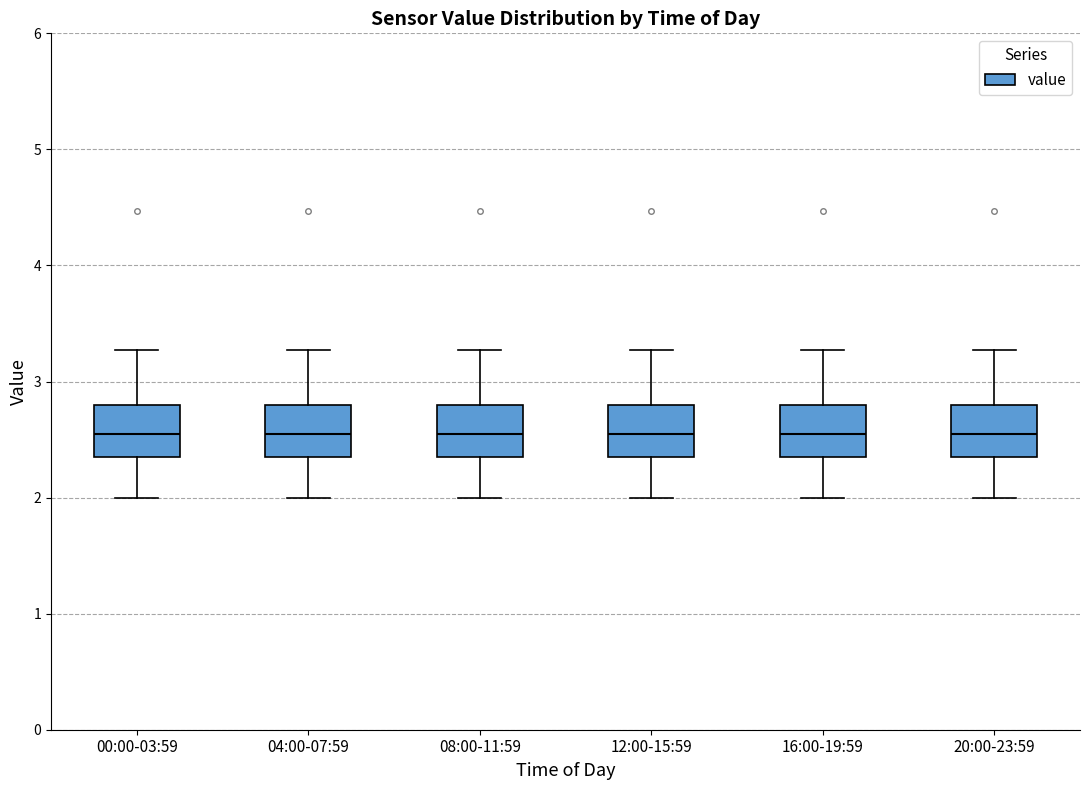

Reading left to right, read every box against the y-axis: the position of its median line, the range the box covers, and the ends of its whiskers. The values are not printed on the chart, so give them approximately, as read against the axis.

00:00-03:59: median 2.6, box 2.4 to 2.8, whiskers 2.0 to 3.3
04:00-07:59: median 2.6, box 2.4 to 2.8, whiskers 2.0 to 3.3
08:00-11:59: median 2.6, box 2.4 to 2.8, whiskers 2.0 to 3.3
12:00-15:59: median 2.6, box 2.4 to 2.8, whiskers 2.0 to 3.3
16:00-19:59: median 2.6, box 2.4 to 2.8, whiskers 2.0 to 3.3
20:00-23:59: median 2.6, box 2.4 to 2.8, whiskers 2.0 to 3.3